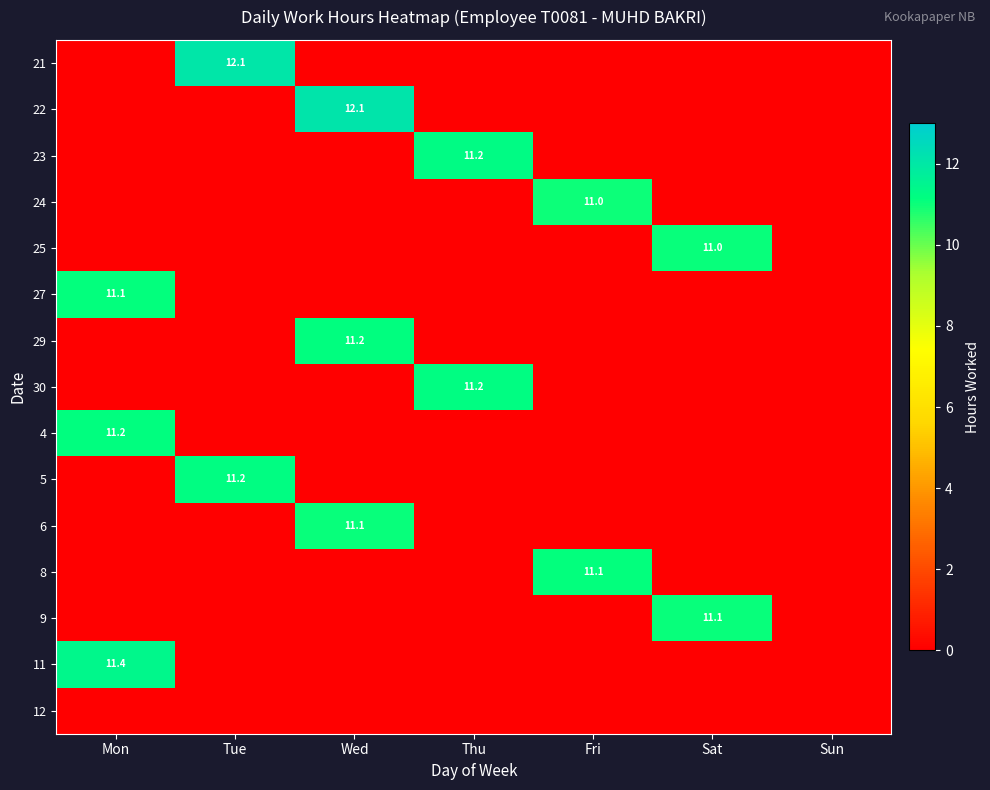

True or false: 6 has a value of 14.6 at Wed.

False